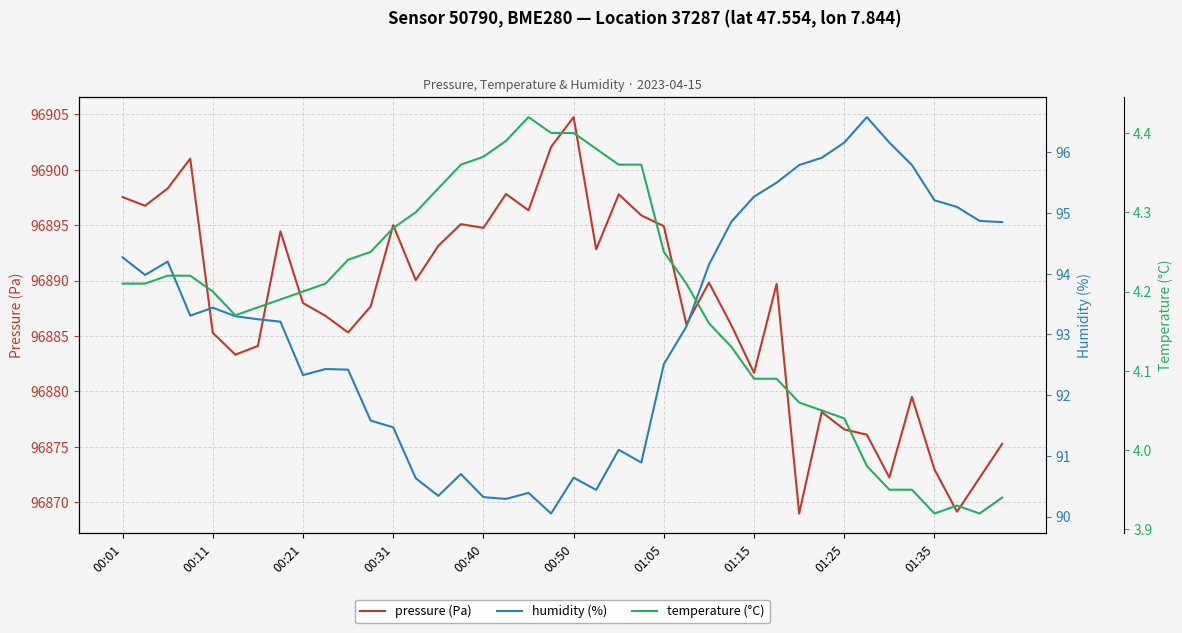

What is the average value of the humidity (%) series?

93.2